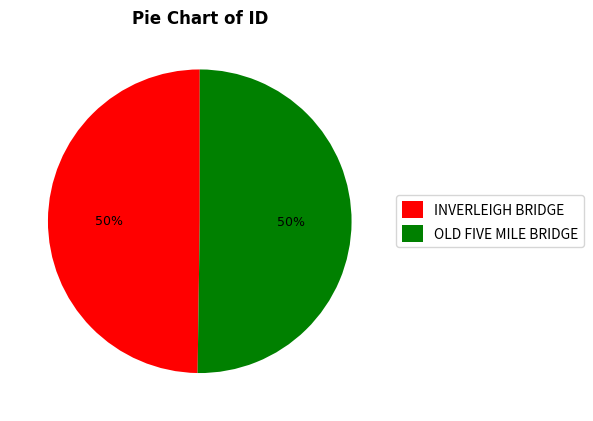

True or false: INVERLEIGH BRIDGE accounts for 56% of the total.

False